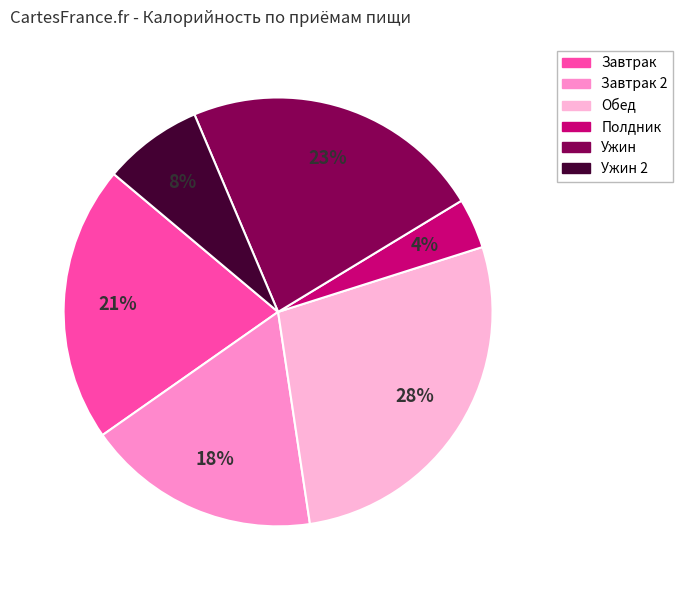

Combined, do Завтрак 2 and Полдник account for over 50%?

No